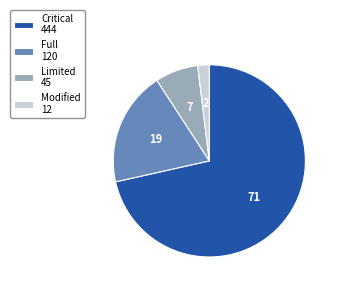

Does Critical account for over 50% of the chart?

Yes